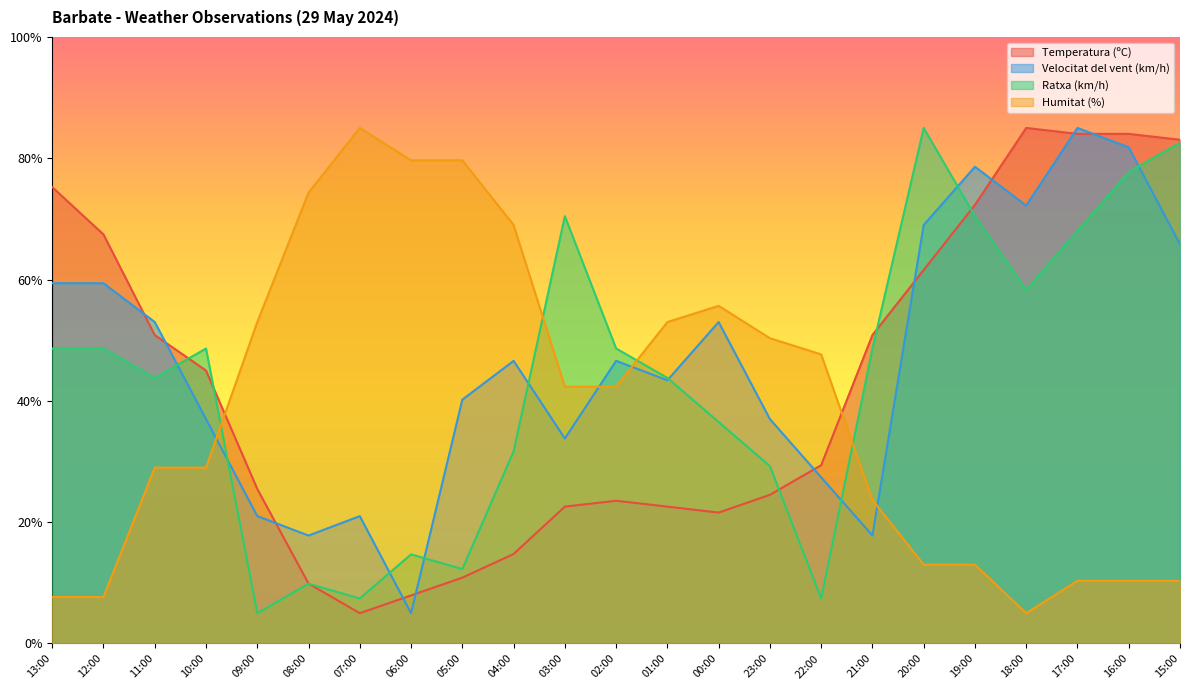

At which label does Humitat (%) first exceed 42?

09:00